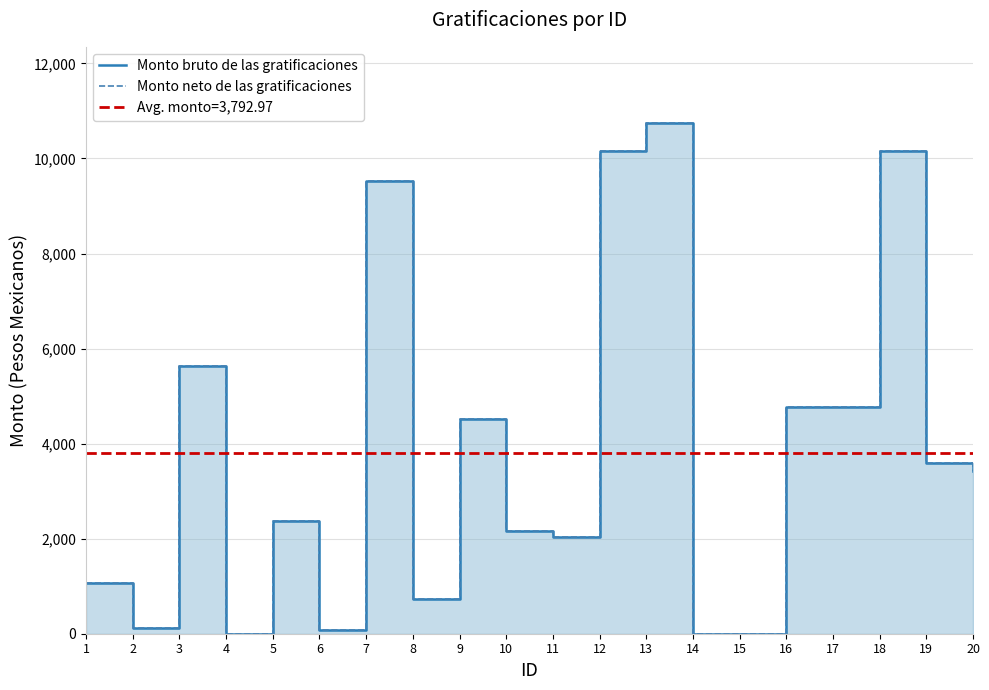

What is the value of the Monto neto de las gratificaciones point at the 8th from the left?

739.9